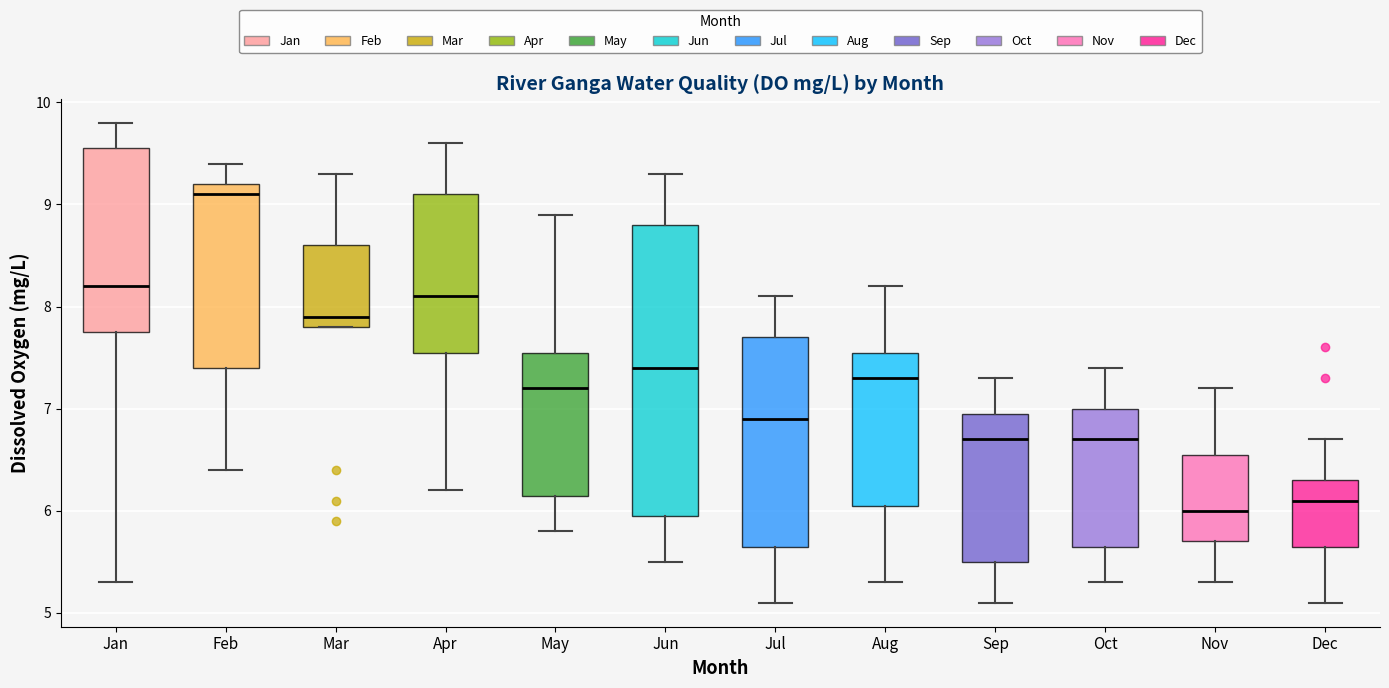

Which box's median line is the highest?

Feb